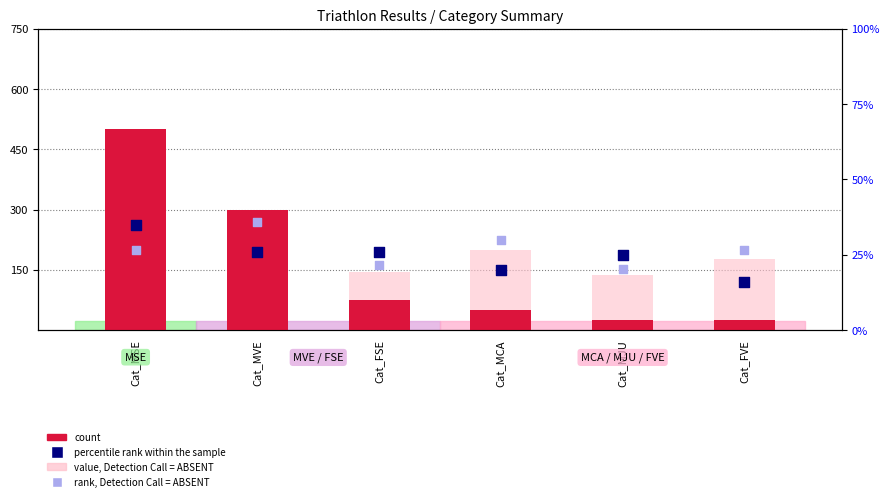

Which series has the widest spread of Y values?

count